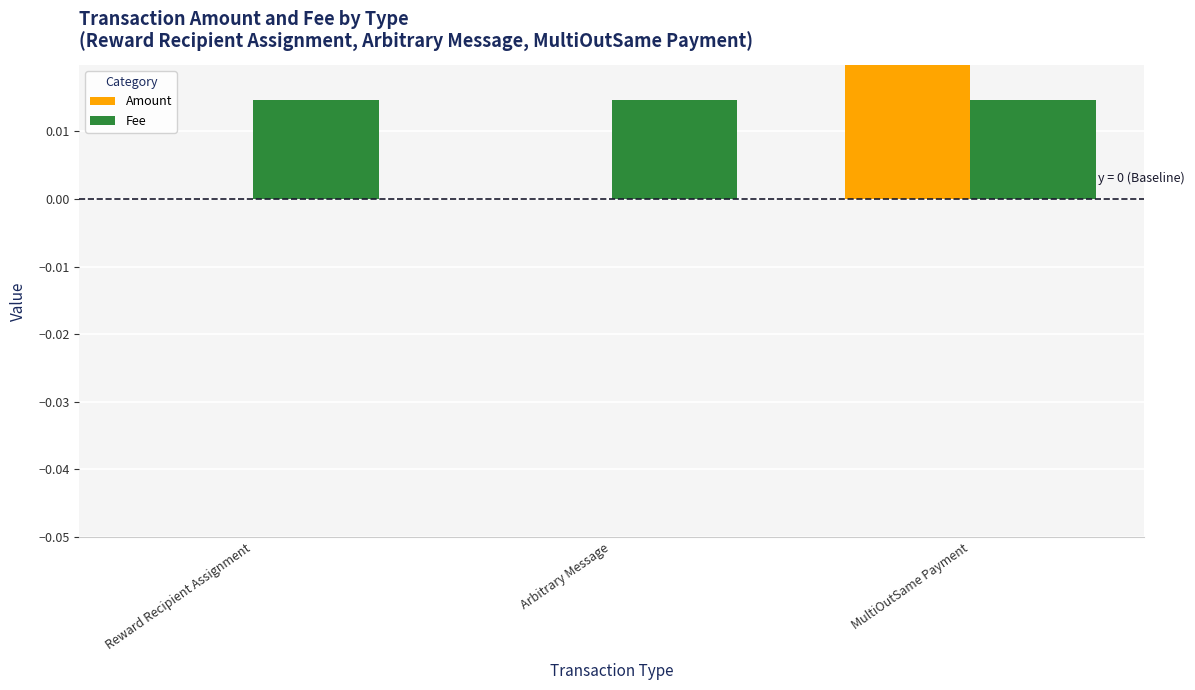

What position from the right is Arbitrary Message?

2